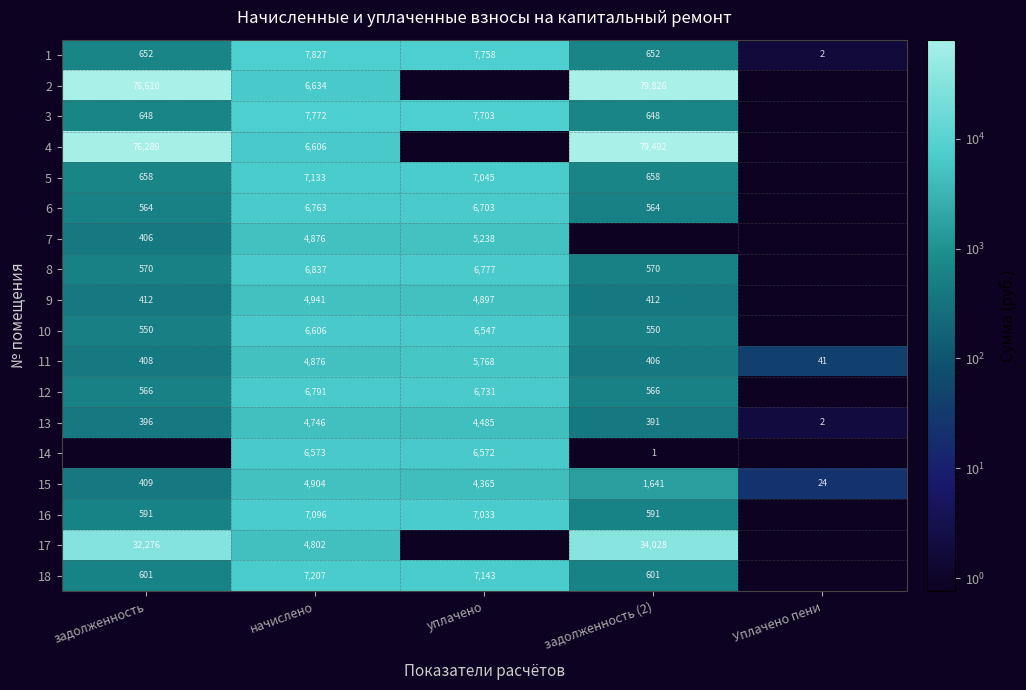

At which label is 11 closest to 2904?

начислено